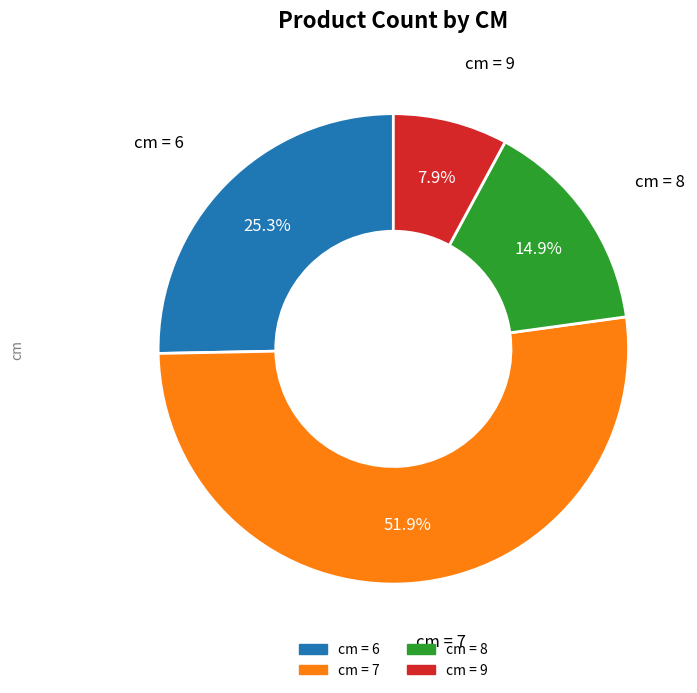

Is there a majority slice in this chart?

Yes